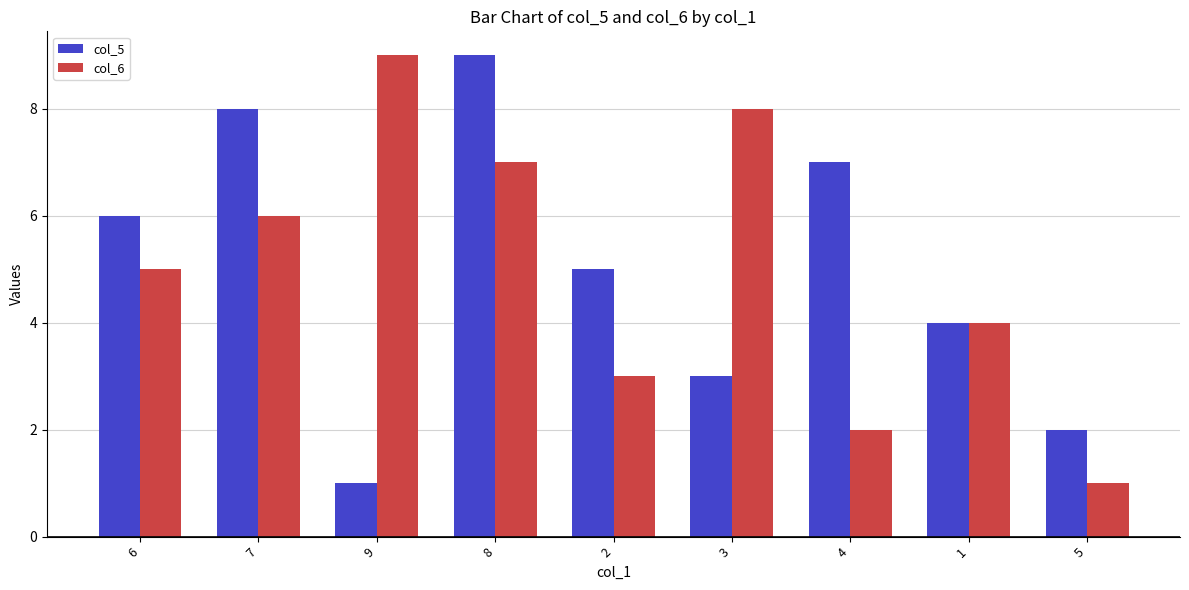

Is it true that col_6 equals 8 at 3?

True